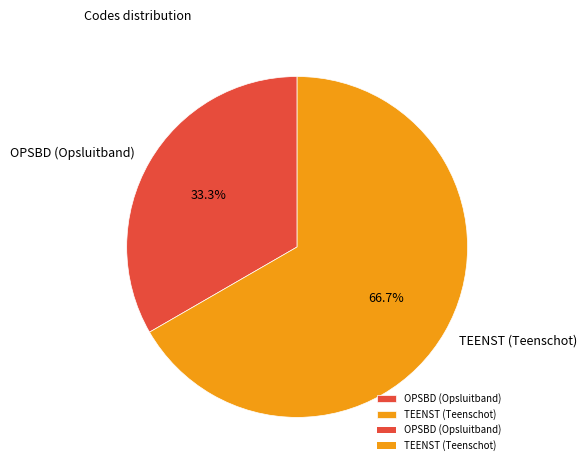

What percentage is the OPSBD (Opsluitband) slice, to the nearest percent?

33%